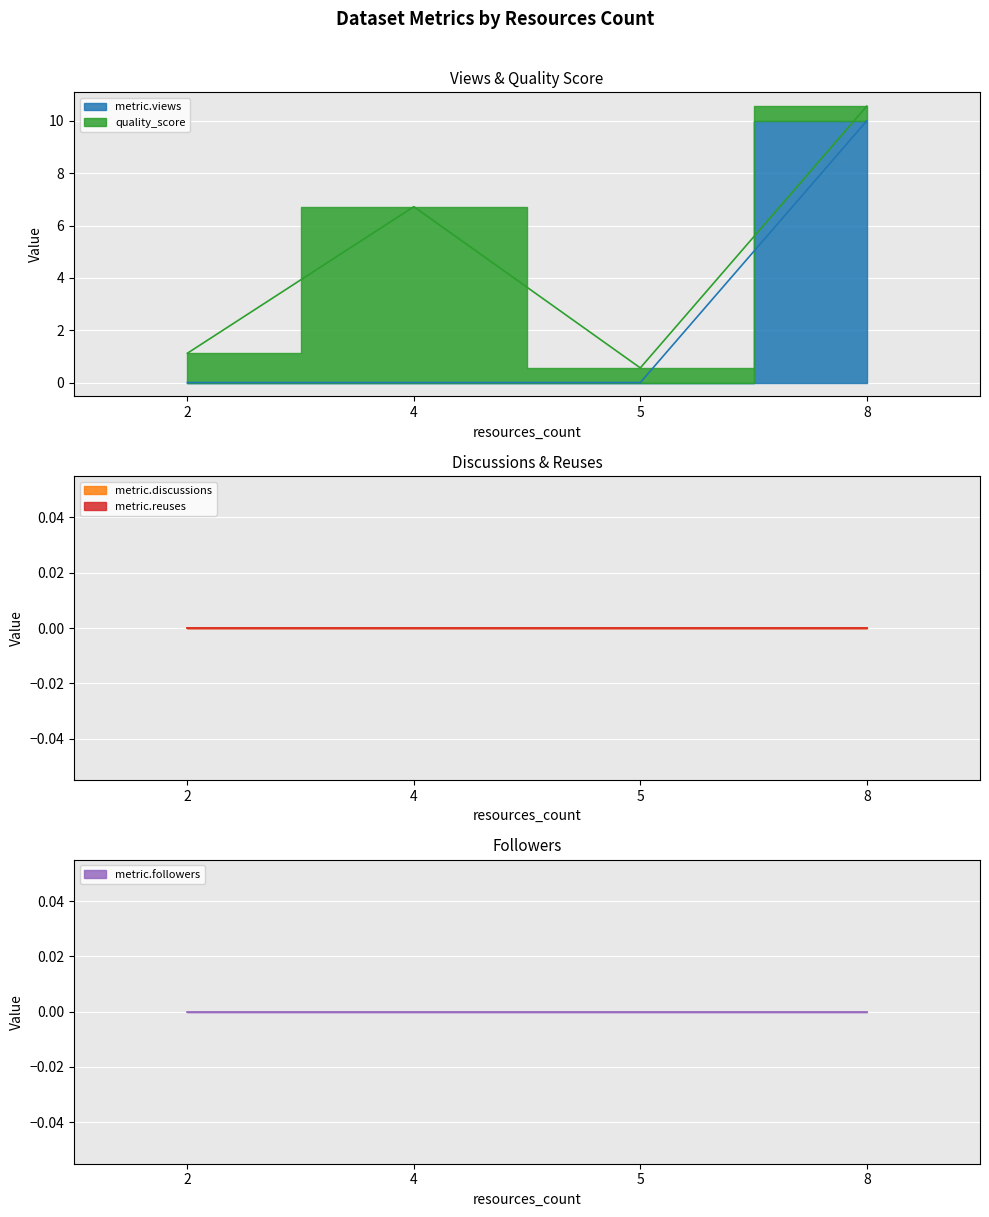

List the labels in order of metric.discussions value, smallest first.

2, 4, 5, 8